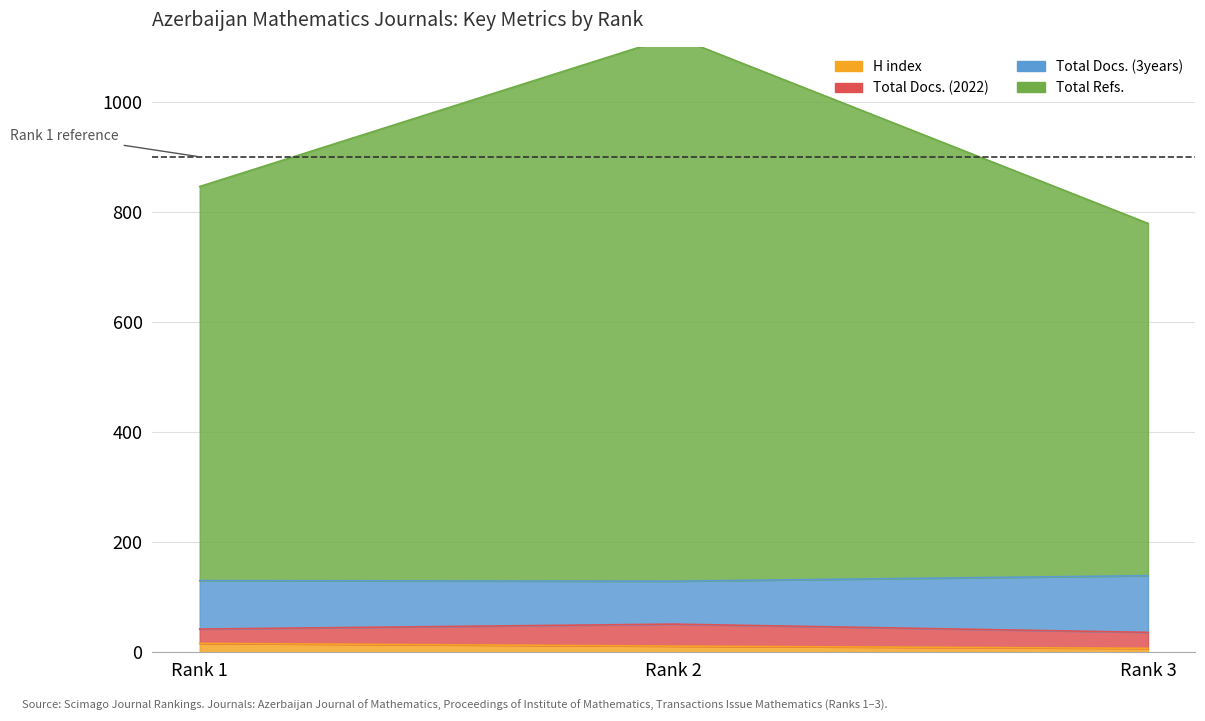

At which label does Total Refs. reach its peak?

Rank 2